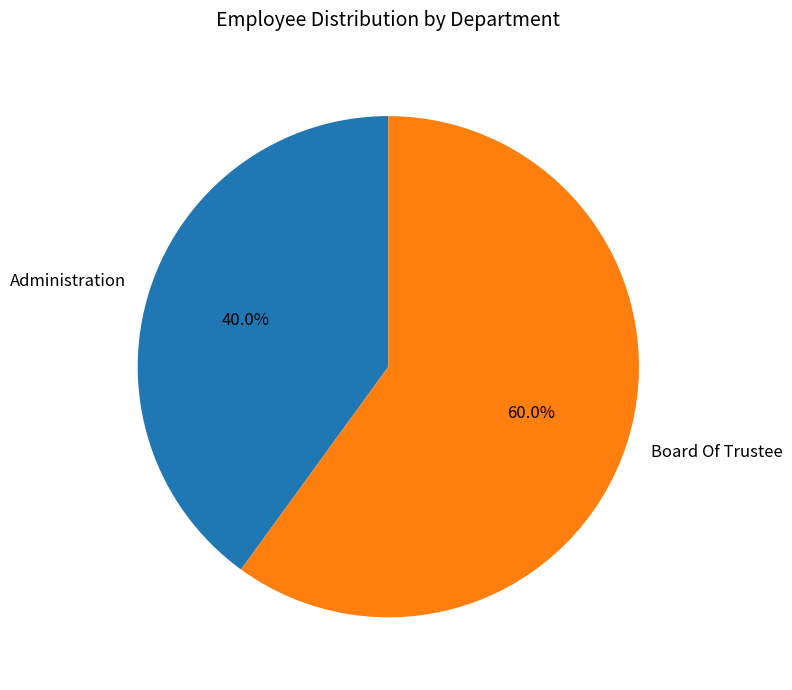

Does Administration account for over 50% of the chart?

No